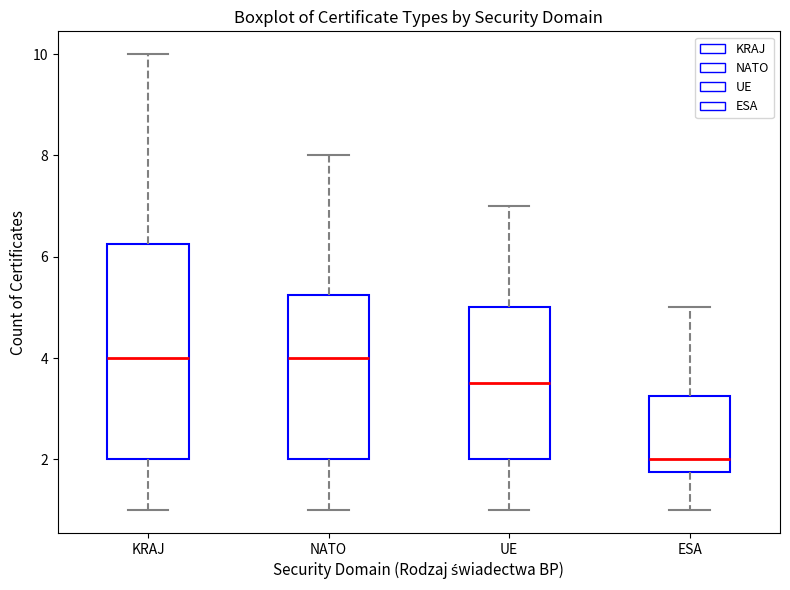

Reading left to right, transcribe this box plot: for each box, give where its median line is, the range the box spans, and where its two whiskers end, as read against the y-axis. The values are not printed on the chart, so give them approximately, as read against the axis.

KRAJ: median 4.0, box 2.0 to 6.2, whiskers 1.0 to 10.0
NATO: median 4.0, box 2.0 to 5.2, whiskers 1.0 to 8.0
UE: median 3.6, box 2.0 to 5.0, whiskers 1.0 to 7.0
ESA: median 2.0, box 1.8 to 3.2, whiskers 1.0 to 5.0